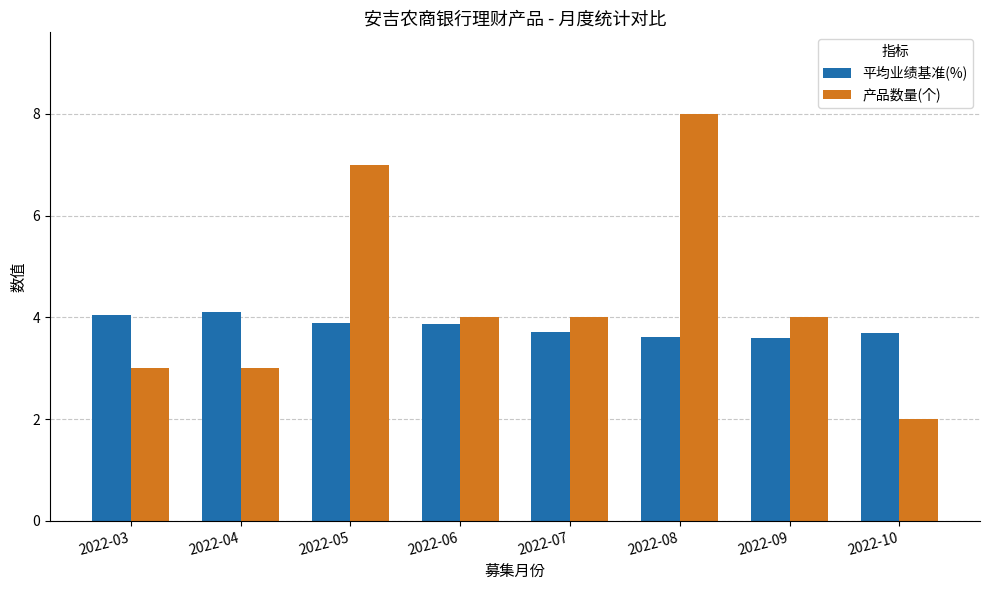

What is the difference between the 平均业绩基准(%) values at 2022-08 and 2022-05?

0.3